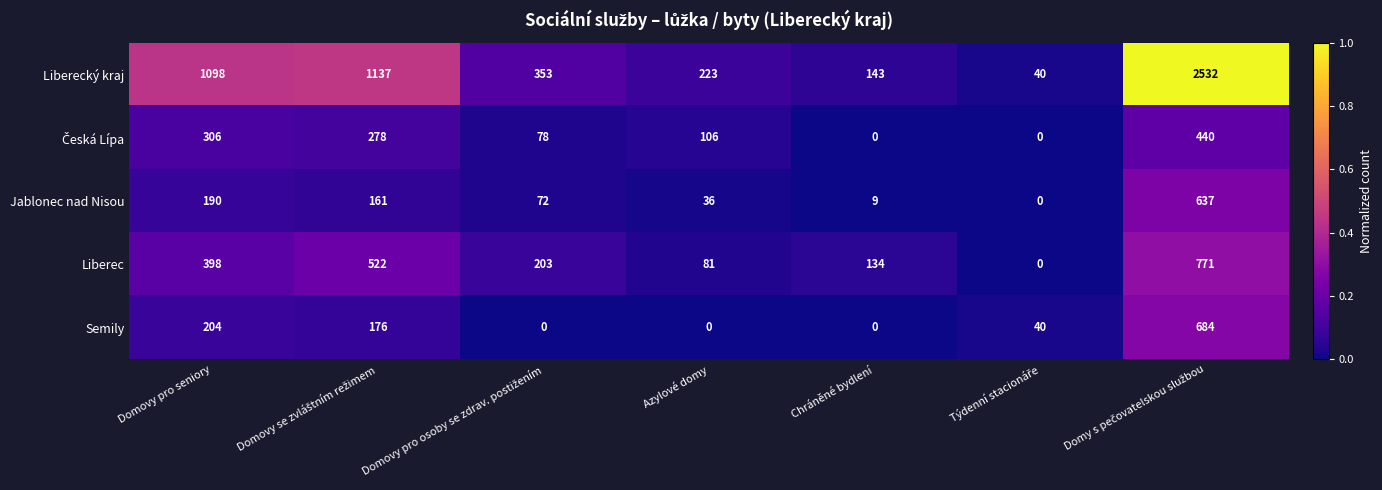

At which label is Semily closest to 342?

Domovy pro seniory